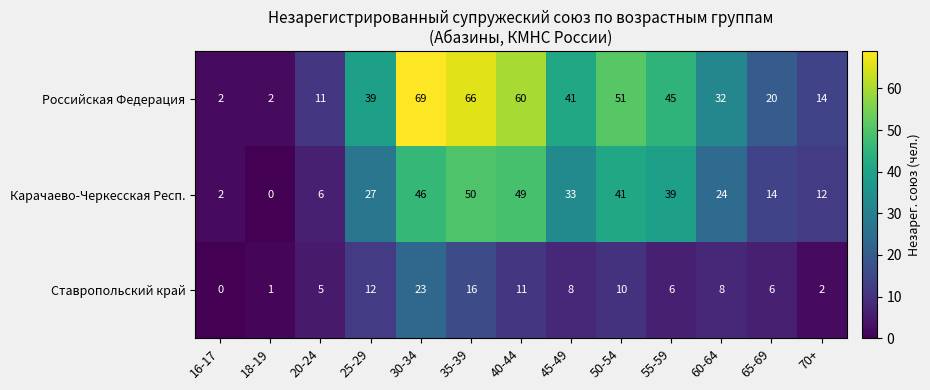

Which series changed the most between 18-19 and 25-29?

Российская Федерация